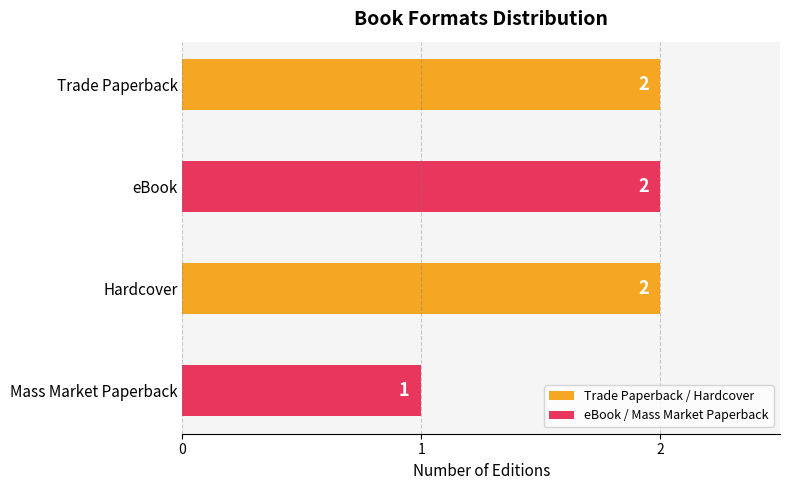

Does the chart contain any negative values?

No